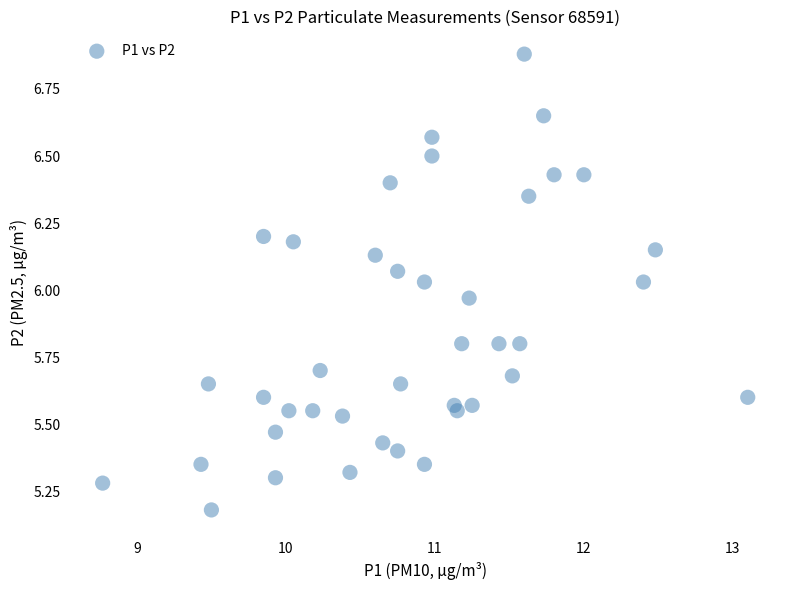

What is the range of Y values (max minus min)?

1.7